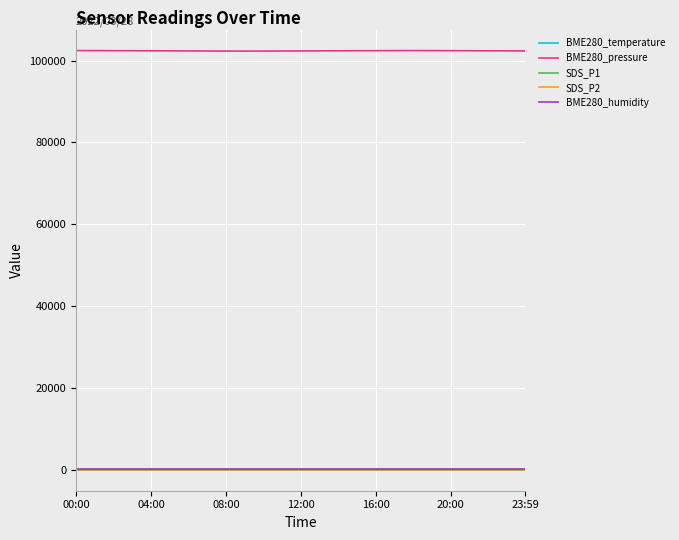

What is the lowest value of the SDS_P2 series?

8.4